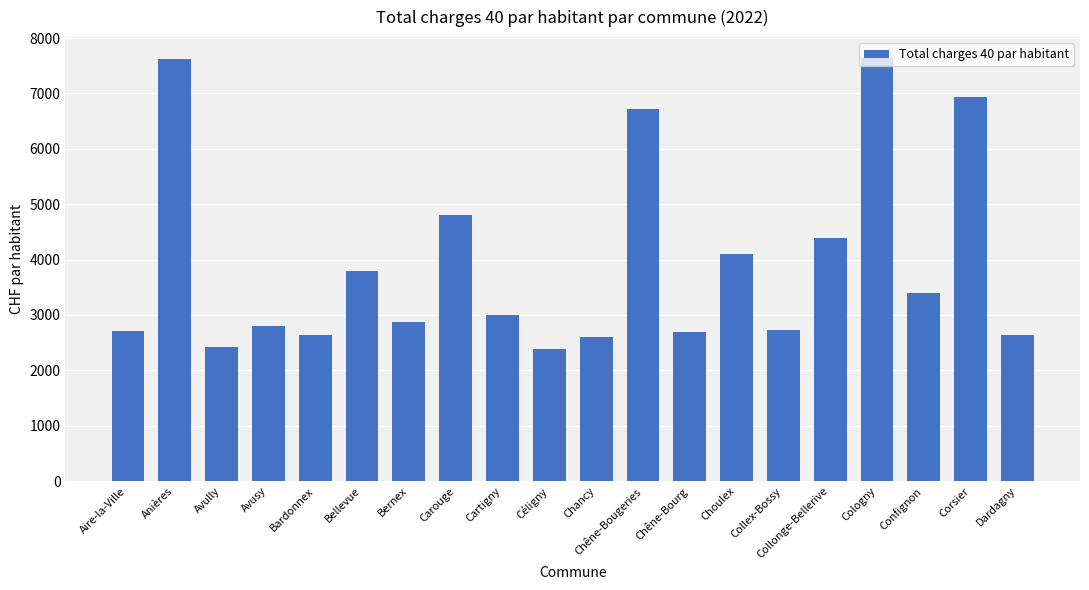

What is the difference between the maximum and minimum values?

5247.6